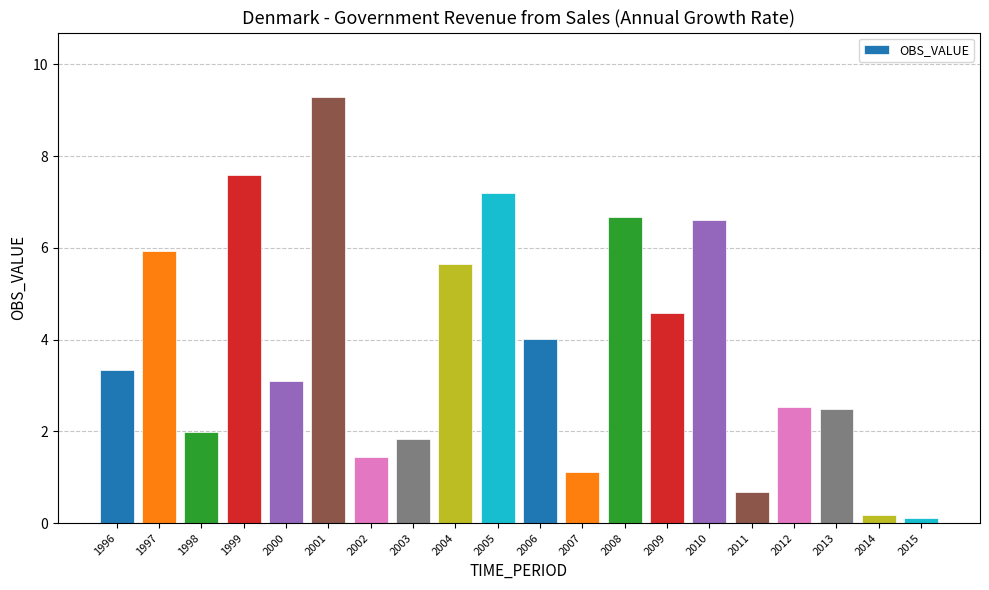

Read the value at 2004.

5.6